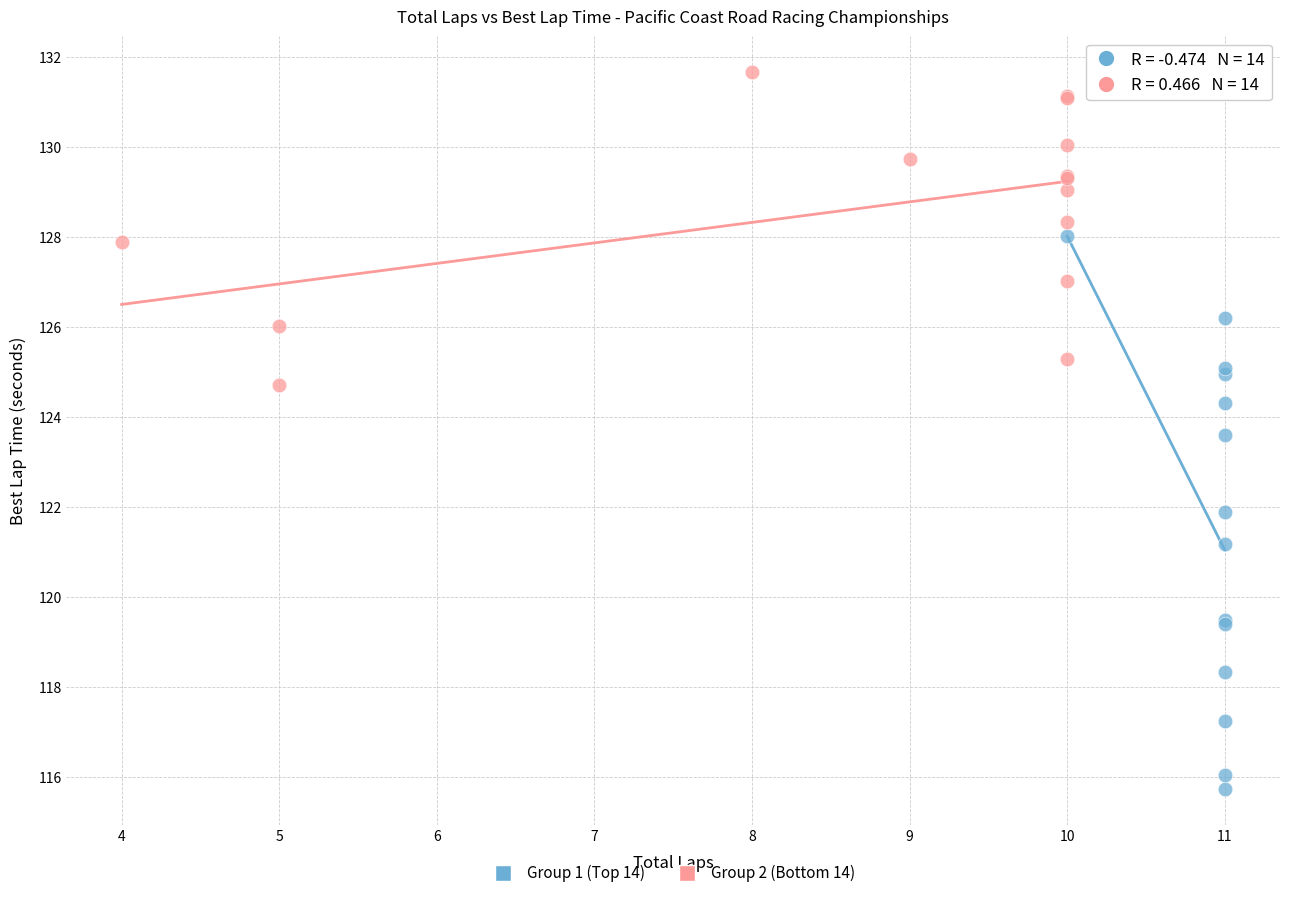

Which series has the widest spread of Y values?

Group 1 (Top 14)